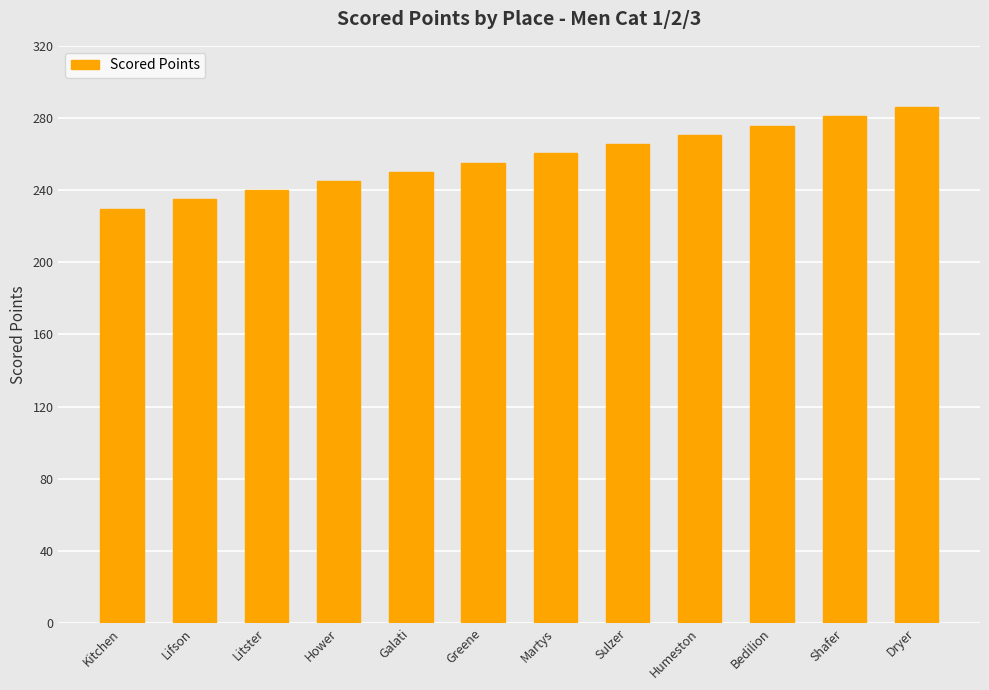

Rank the categories by value from lowest to highest.

Kitchen, Lifson, Litster, Hower, Galati, Greene, Martys, Sulzer, Humeston, Bedilion, Shafer, Dryer